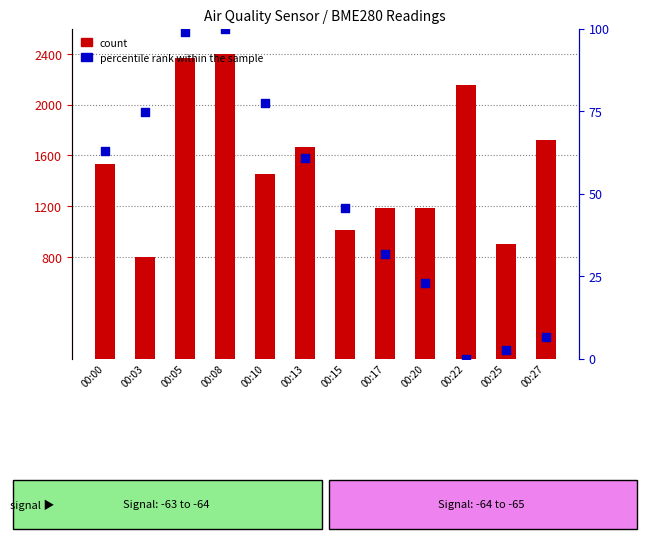

What is the total value across all series at 00:20?

1206.0